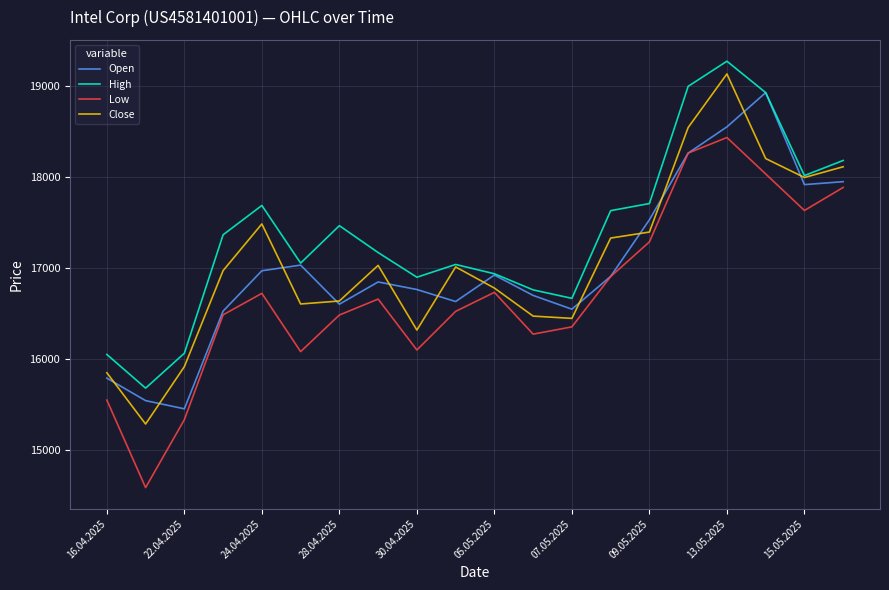

True or false: Low and High intersect in this chart.

False